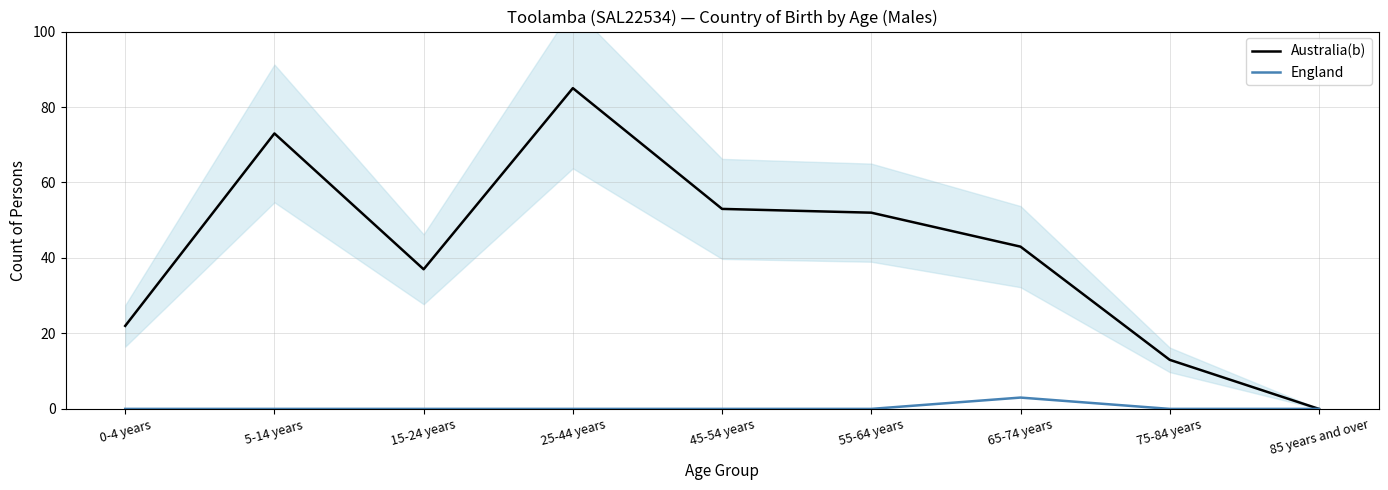

What are all the series names shown in the legend?

Australia(b), England